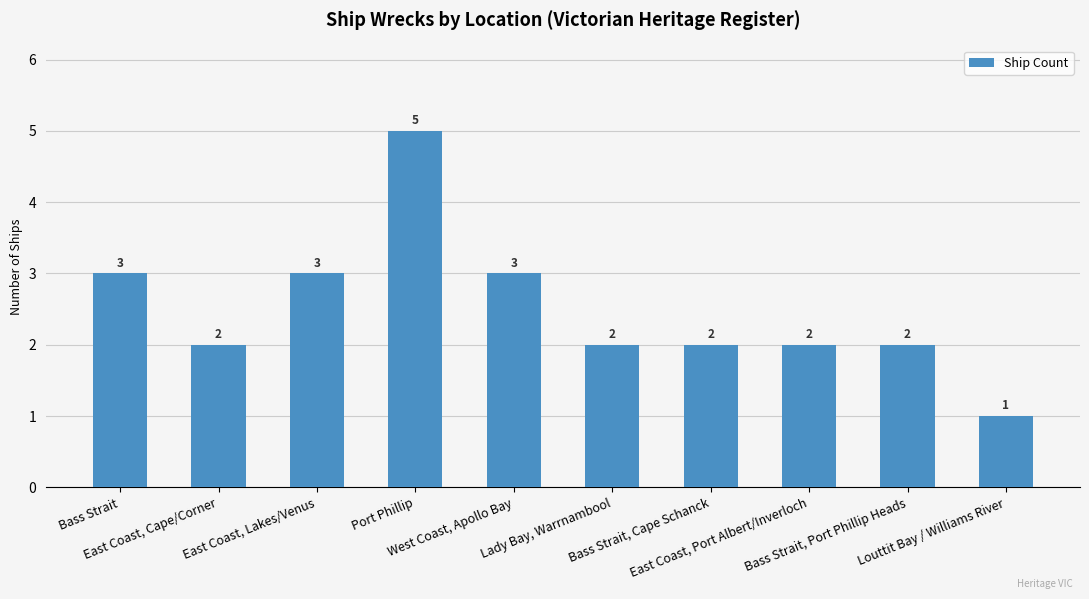

Count the values in the range 2 to 3.

8